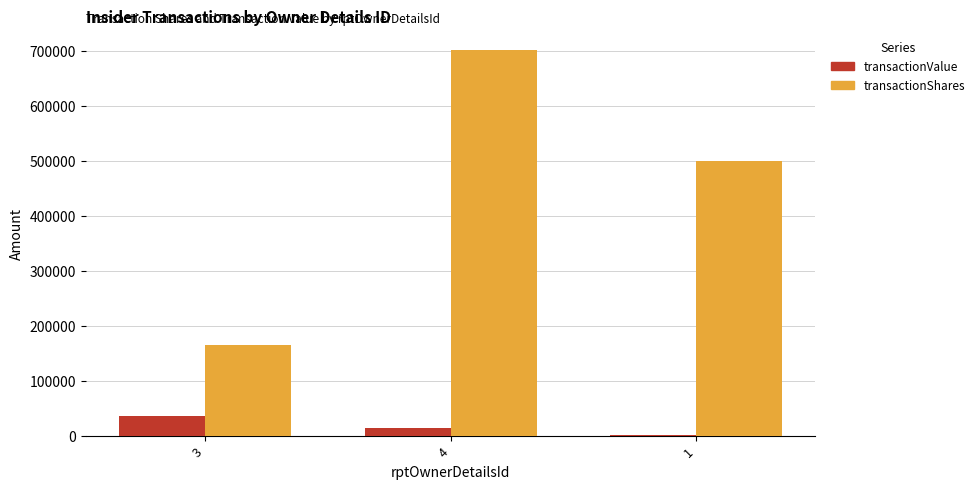

At which label is transactionShares closest to 433379?

1